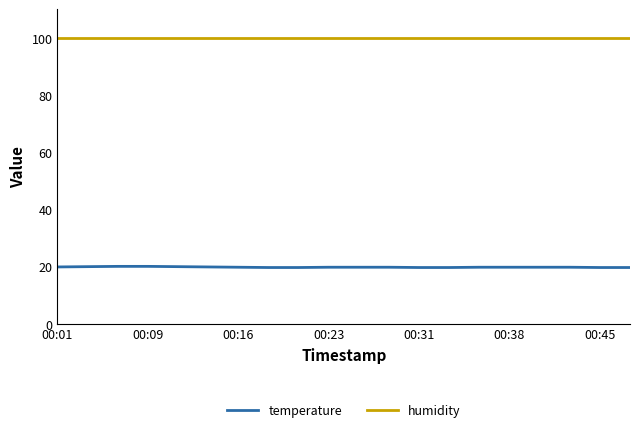

What is the average value of the temperature series?

19.7